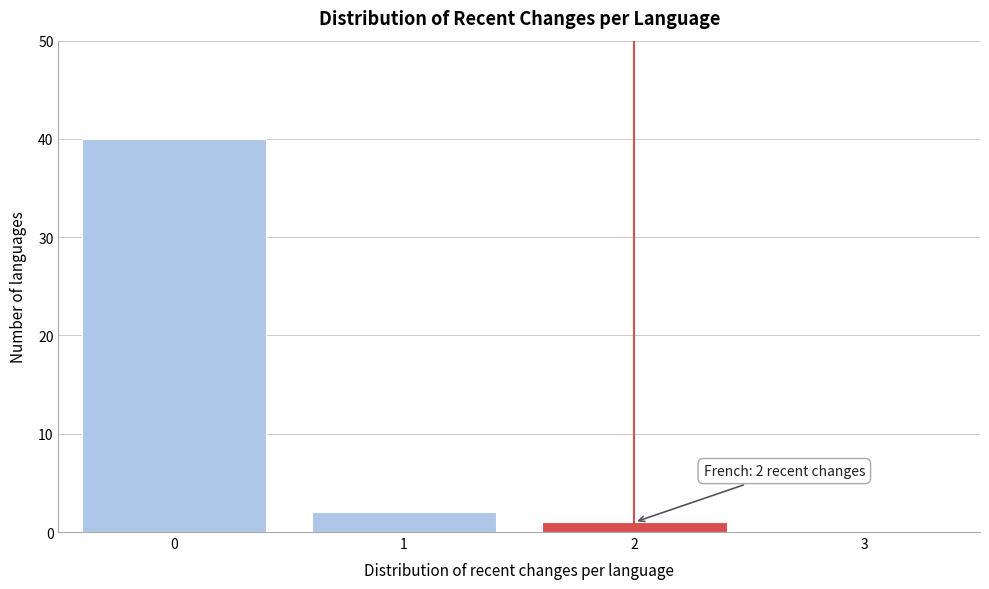

Which range on the x-axis has the tallest bar?

-0.5 to 0.5